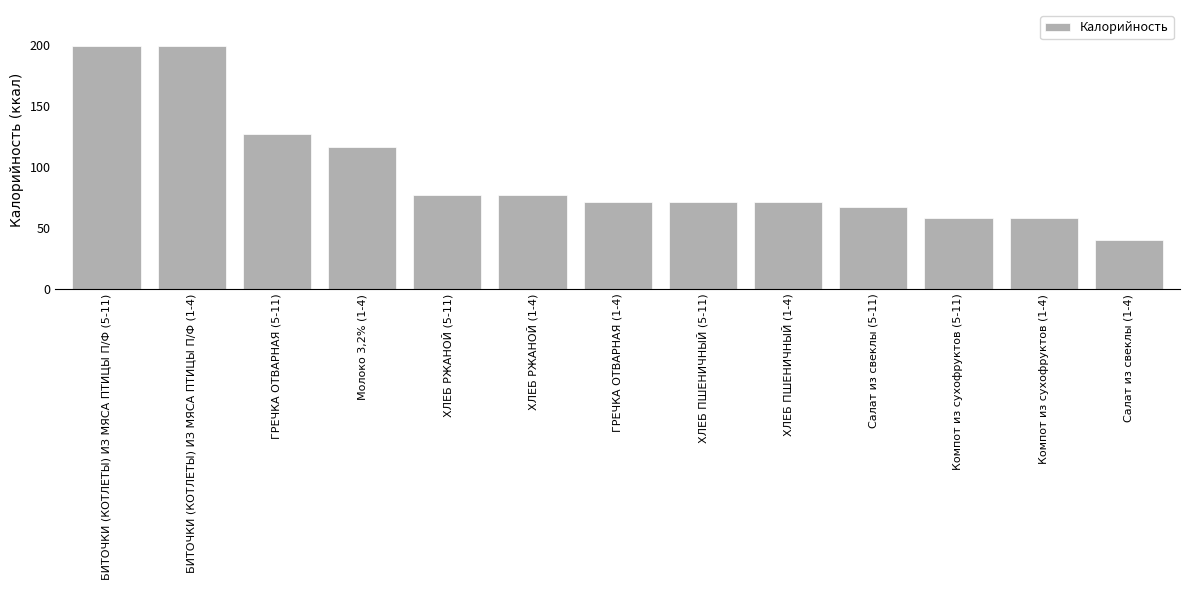

How many data points does each series have?

13